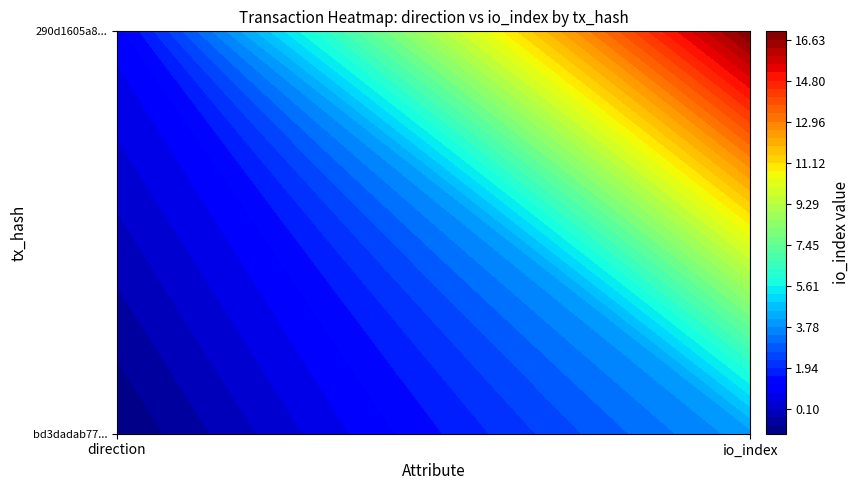

Read the bd3dadab77462b686b9537e25be2c4cda0aa3b3 value at 1.

4